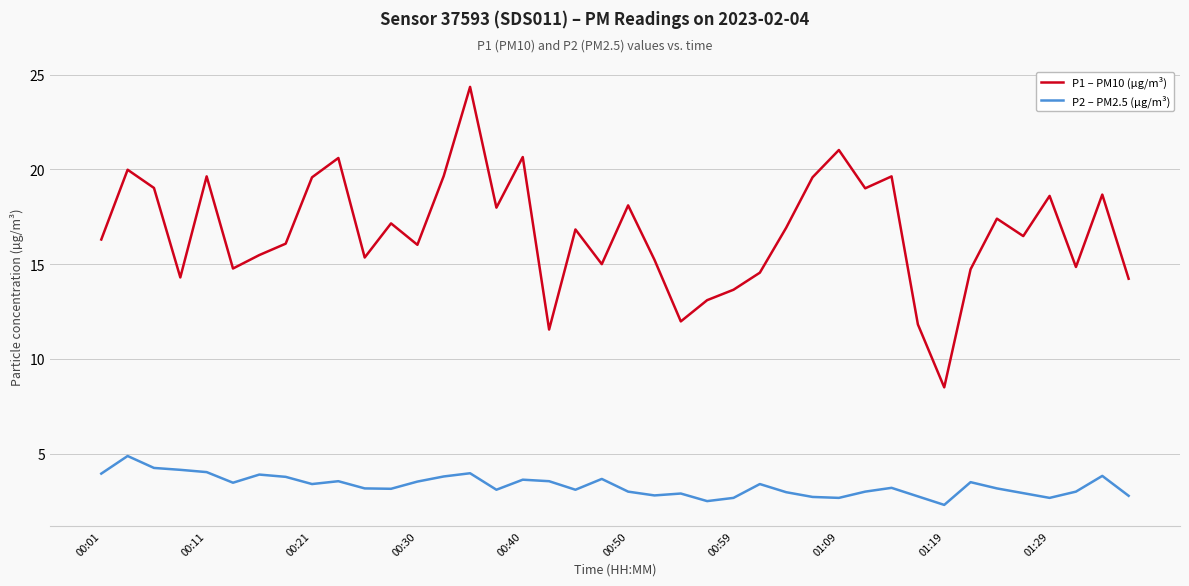

What is the sum of all P2 – PM2.5 (µg/m³) values?

132.8